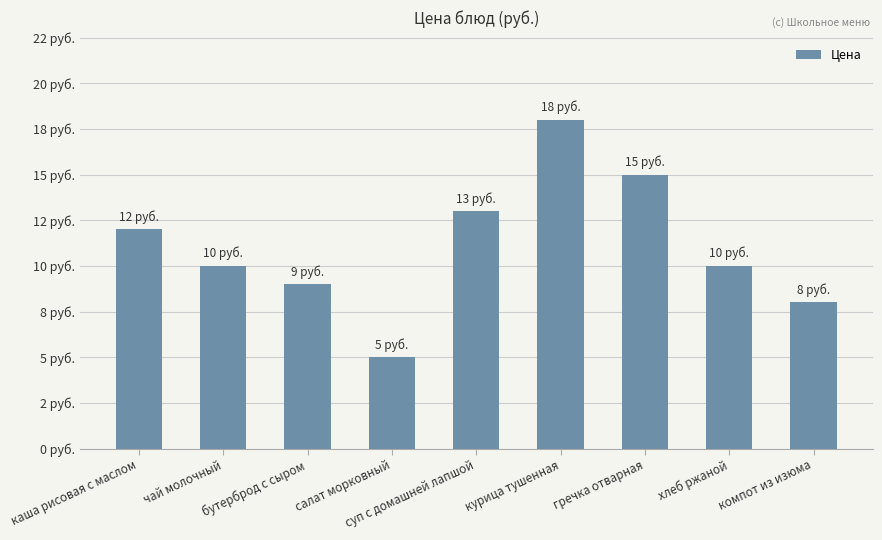

What is the change in value from чай молочный to суп с домашней лапшой?

+3